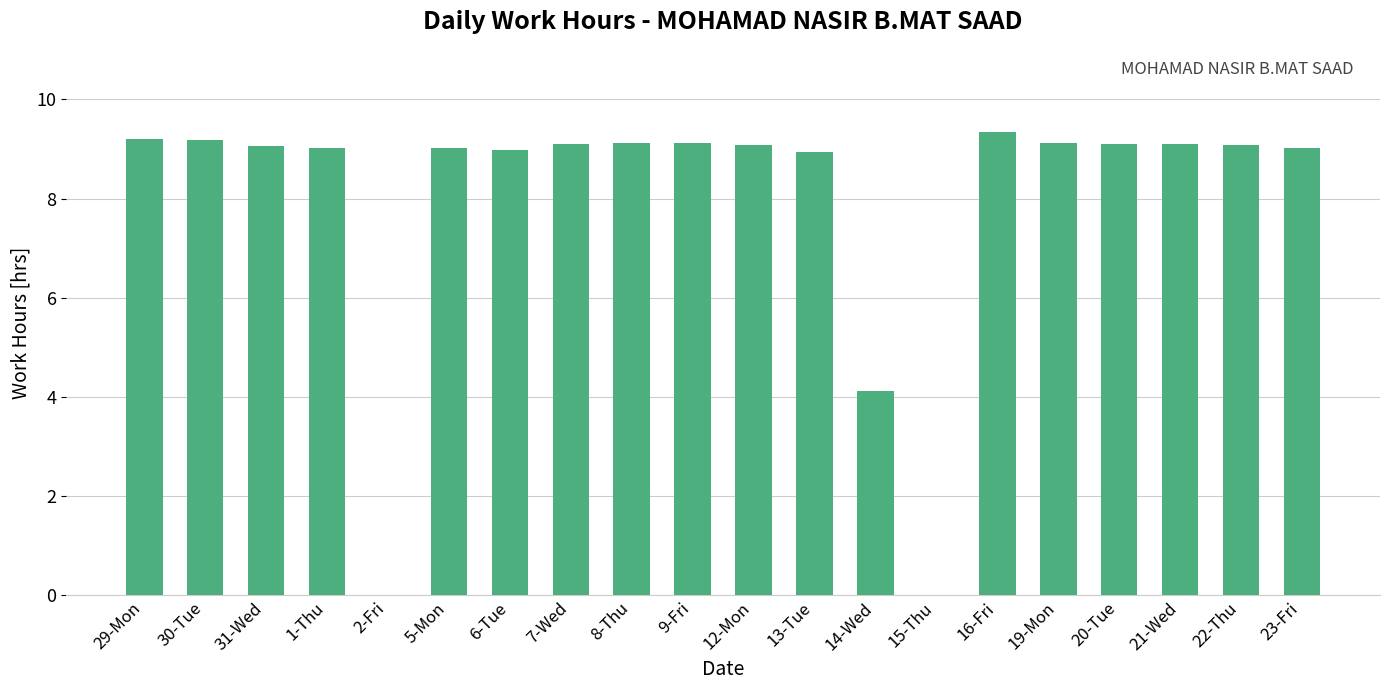

Is it true that the value at 20-Tue is 9.1?

True